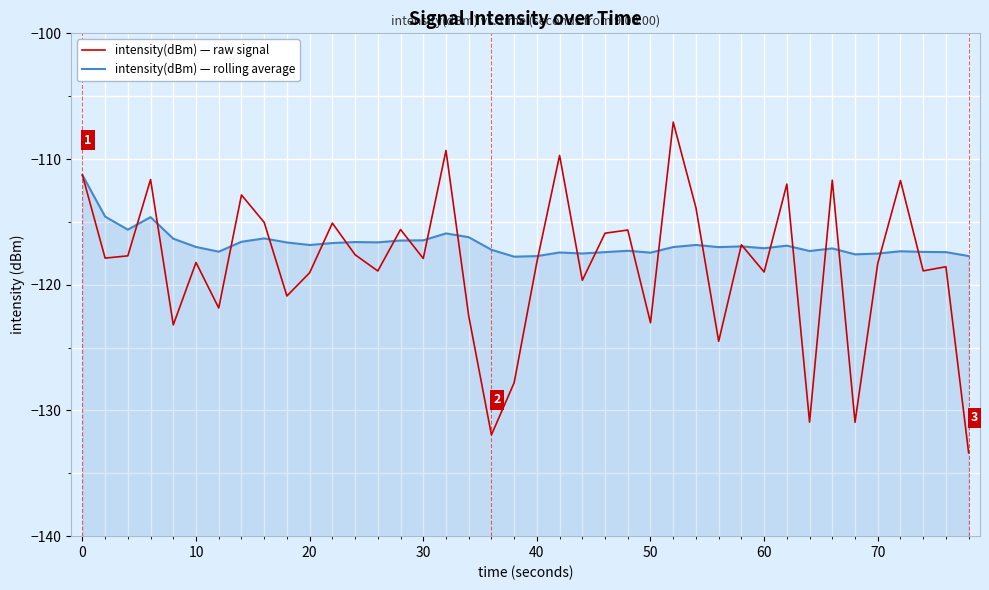

Reading left to right, what are all the values shown in this chart?

intensity(dBm) — raw signal: -111.3	-117.9	-117.7	-111.6	-123.2	-118.2	-121.9	-112.9	-115.0	-120.9	-119.0	-115.1	-117.6	-118.9	-115.6	-117.9	-109.3	-122.5	-131.9	-127.8	-118.2	-109.7	-119.6	-115.9	-115.6	-123.0	-107.1	-113.9	-124.5	-116.8	-119.0	-112.0	-130.9	-111.7	-130.9	-118.3	-111.7	-118.9	-118.6	-133.4
intensity(dBm) — rolling average: -111.3	-114.6	-115.6	-114.6	-116.3	-117.0	-117.4	-116.6	-116.3	-116.6	-116.8	-116.7	-116.6	-116.6	-116.5	-116.5	-115.9	-116.2	-117.2	-117.8	-117.7	-117.4	-117.5	-117.4	-117.3	-117.4	-117.0	-116.8	-117.0	-116.9	-117.1	-116.9	-117.3	-117.1	-117.6	-117.5	-117.3	-117.4	-117.4	-117.7